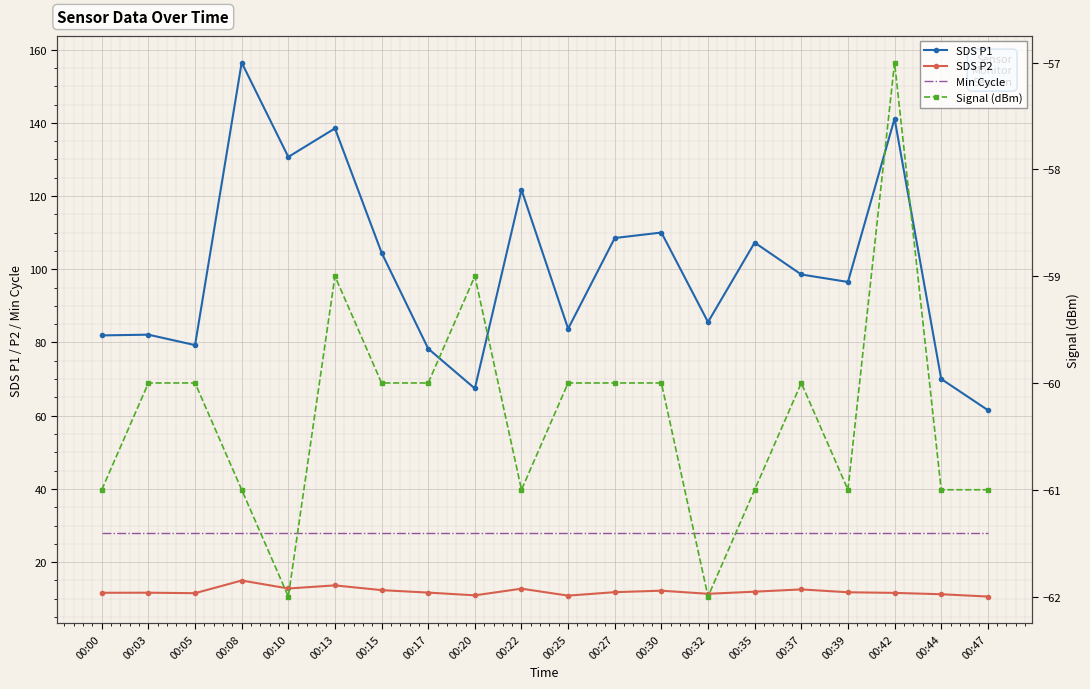

Which category has the lowest value across all series?

00:10